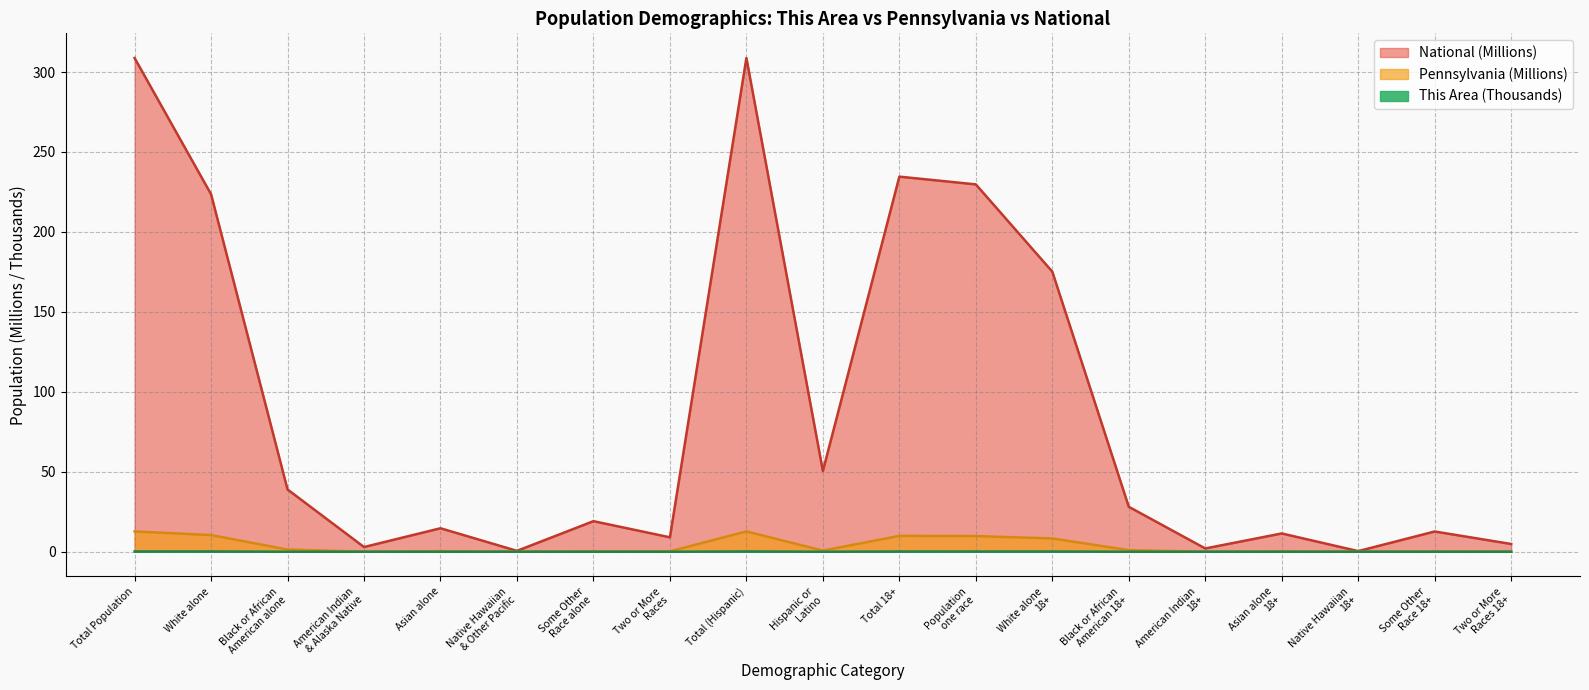

True or false: National and This Area intersect in this chart.

False